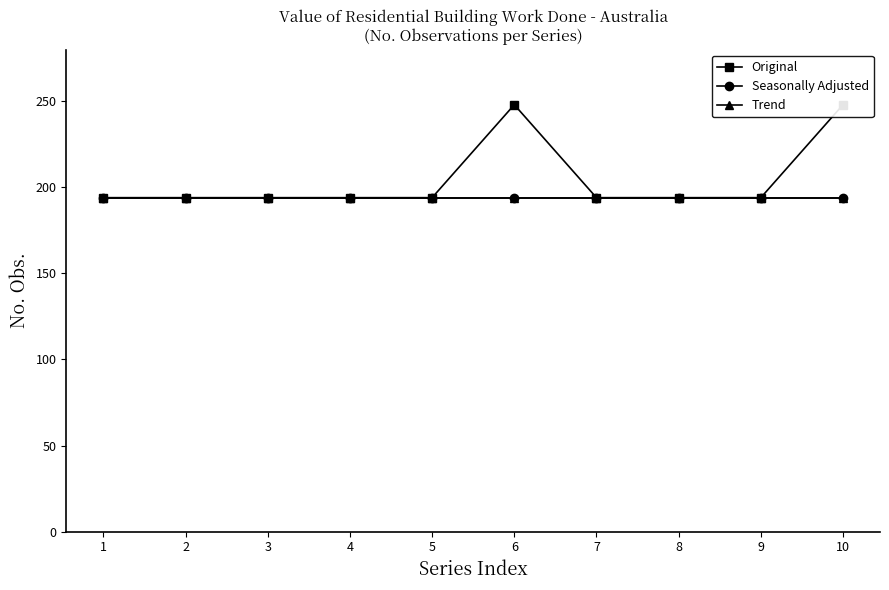

At which label is Seasonally Adjusted closest to 194?

1